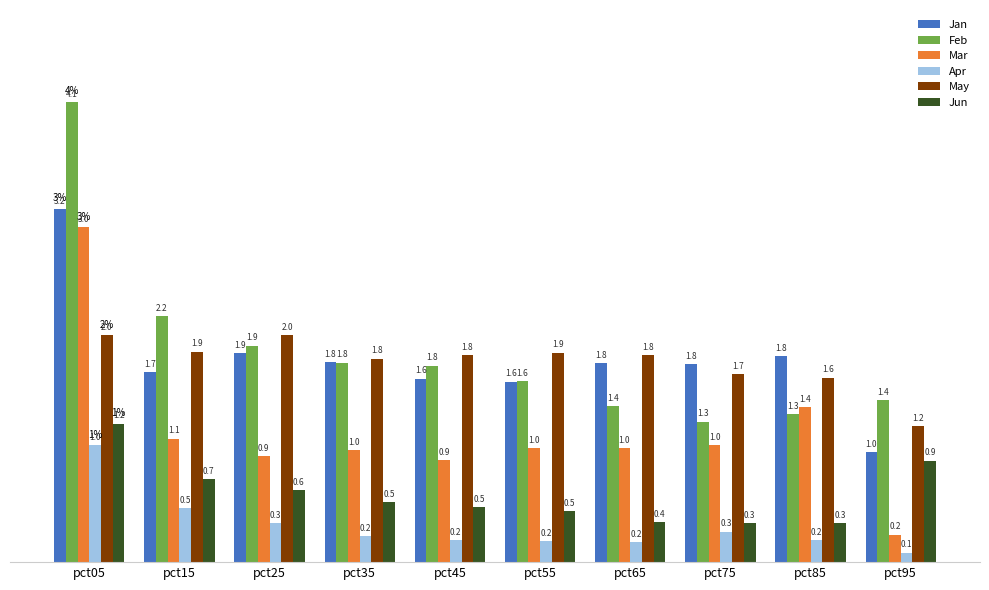

How many groups of bars are there?

10